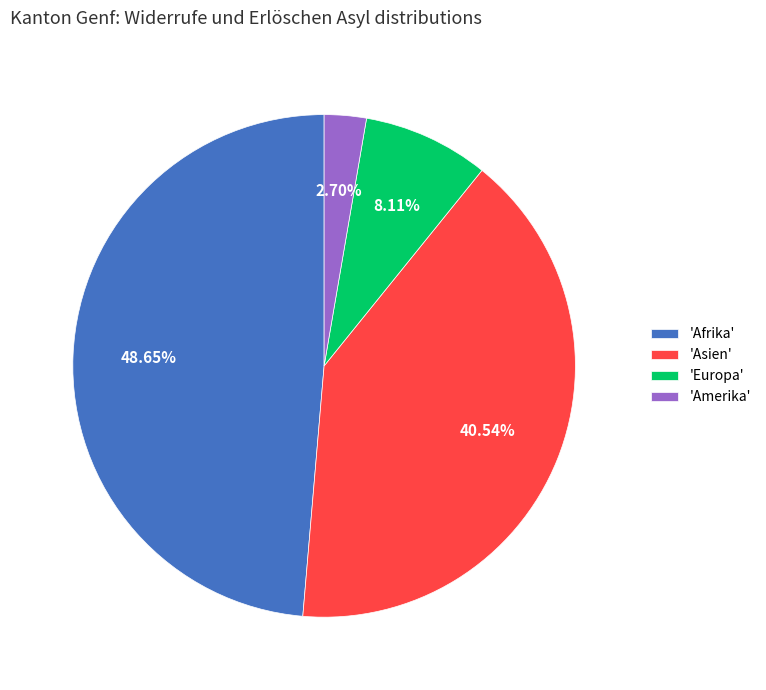

Which category has the smallest portion of the pie?

'Amerika'